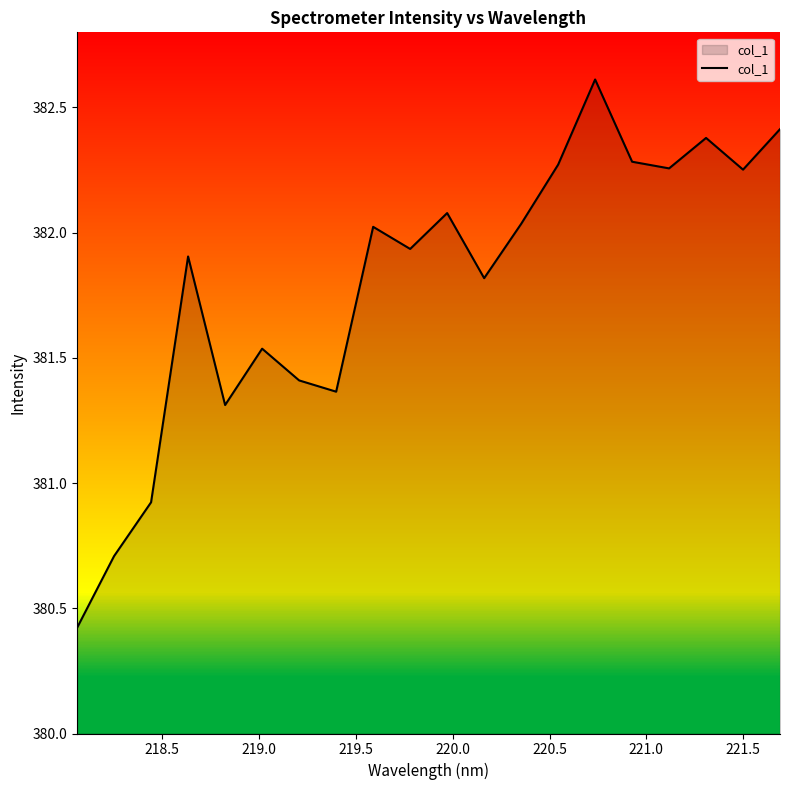

What is the greatest value displayed?

382.6